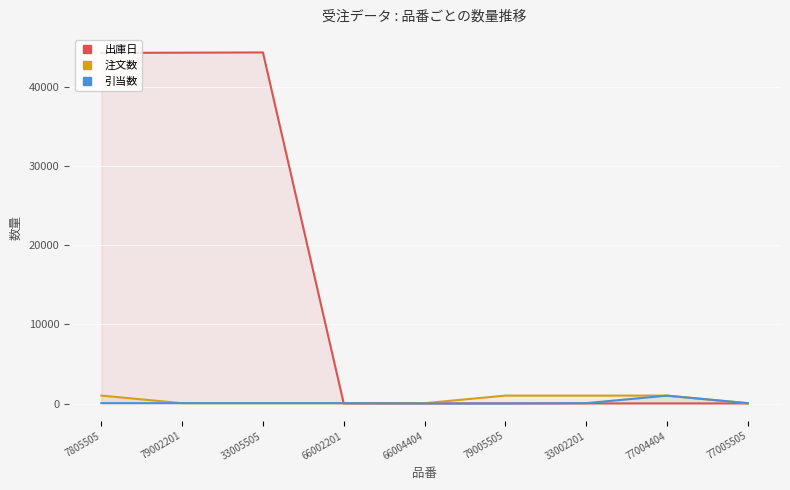

What is the label of the 3rd point from the left?

33005505